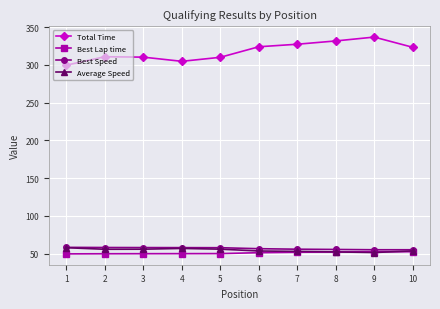

How many interior local peaks does the Total Time series have?

2